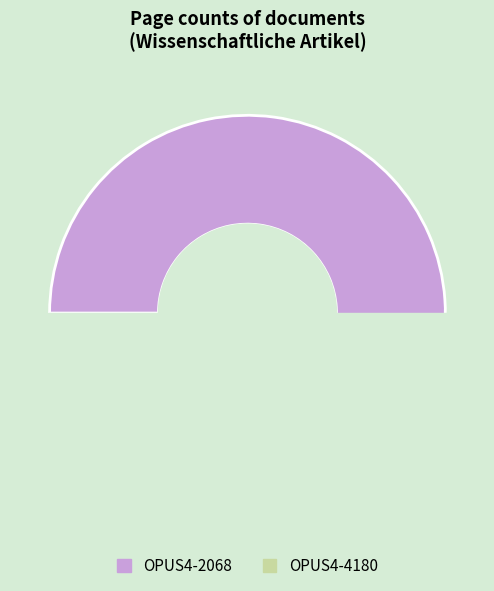

Does any single category account for the majority?

Yes